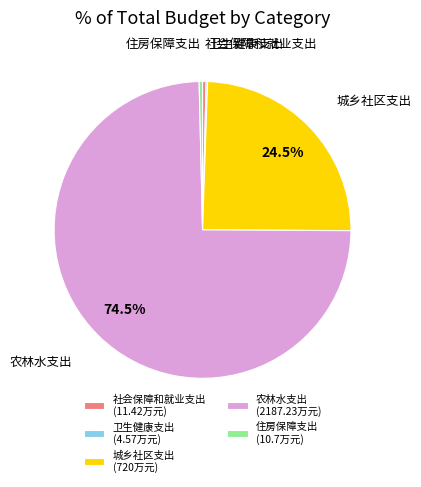

Which slice is the largest?

农林水支出